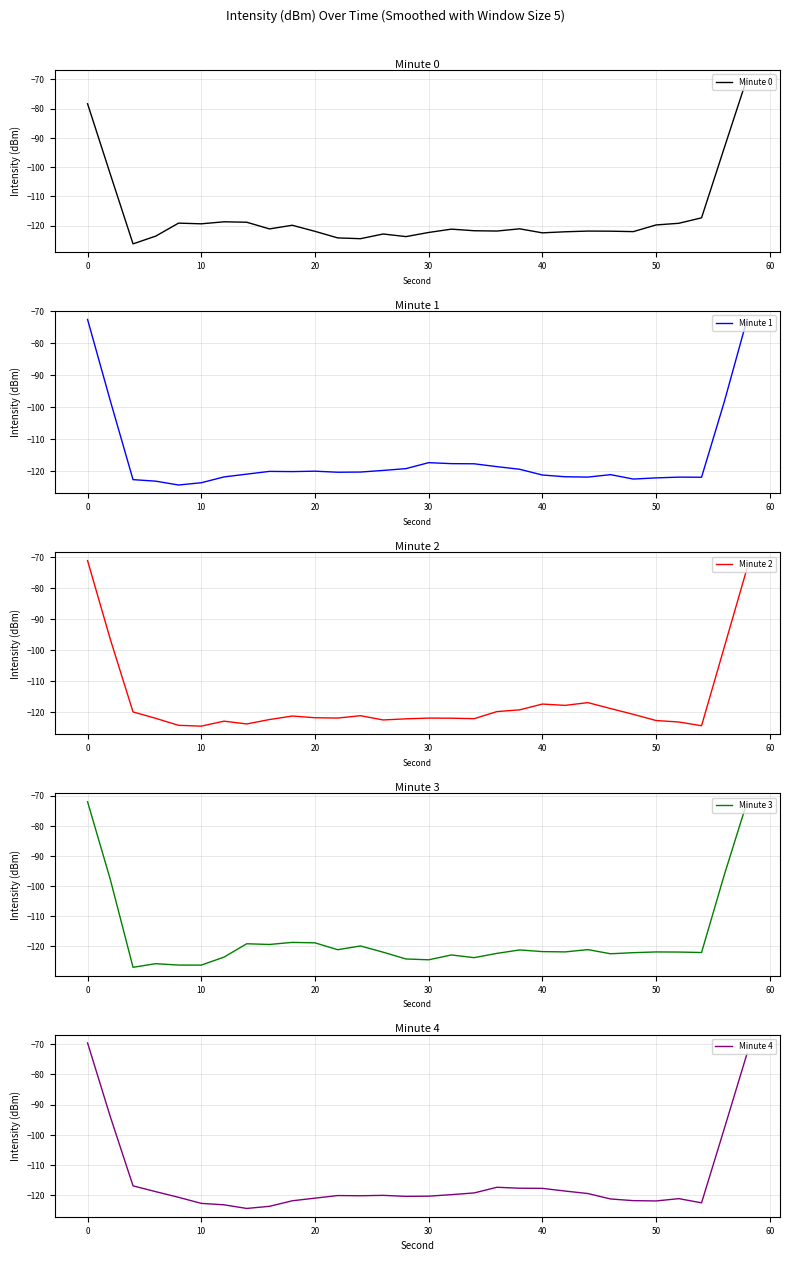

What is the value of the Minute 0 point at the 7th from the left?

-118.7